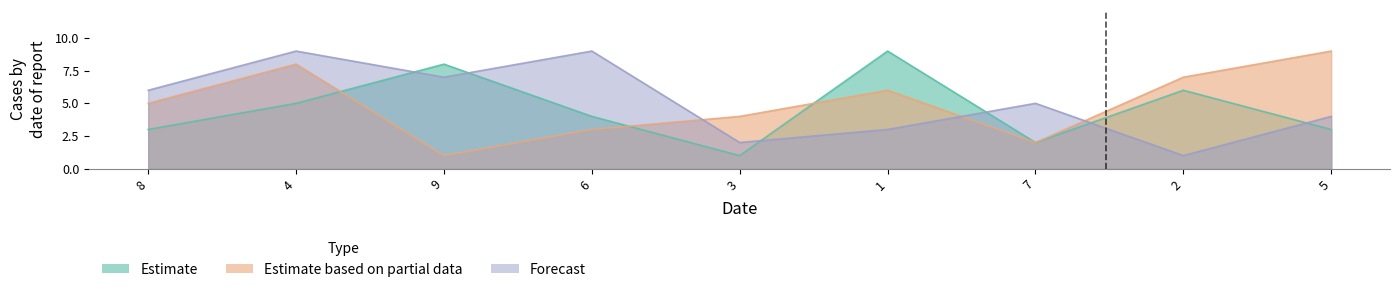

At which label does Forecast first exceed 5?

8